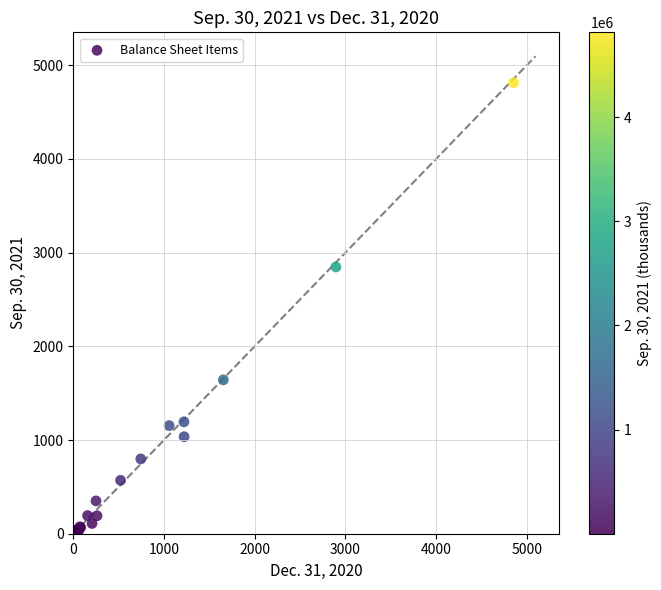

What Y value in the scatter plot is closest to 2407?

2847.0